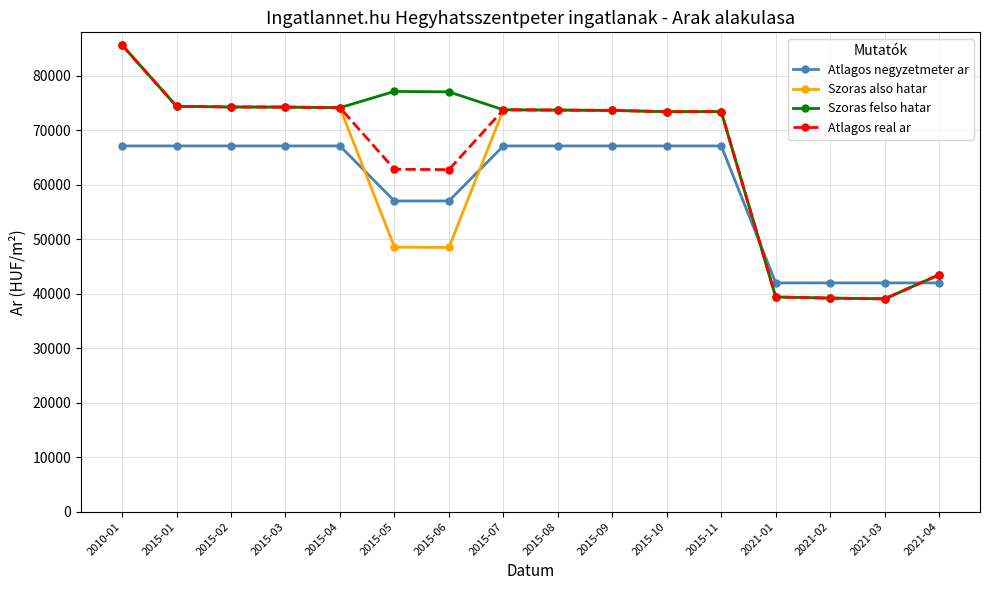

How many values in the Szoras felso hatar series are below 73778?

8